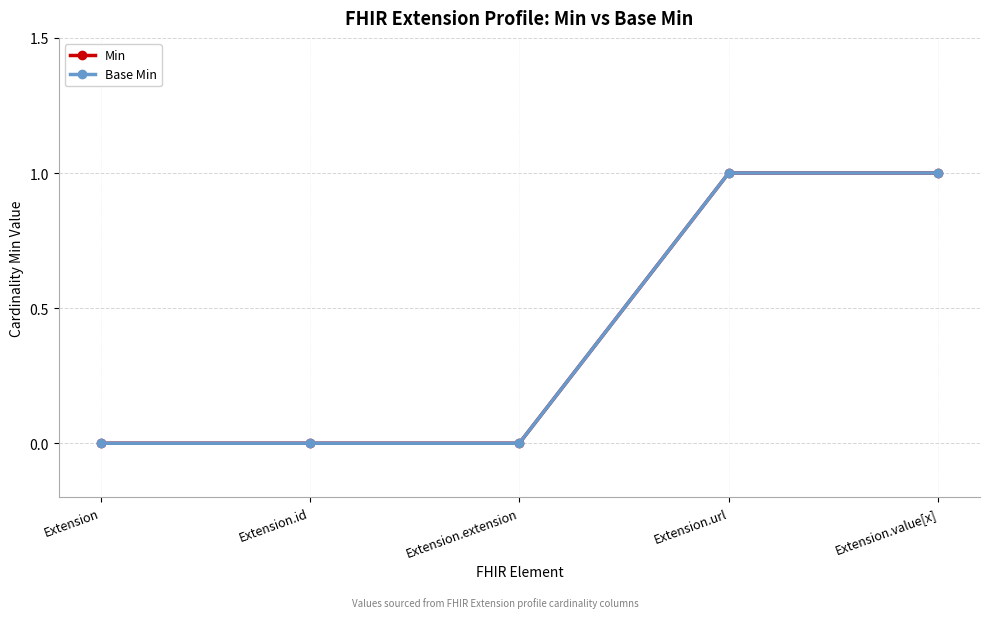

True or false: Base Min and Min intersect in this chart.

False